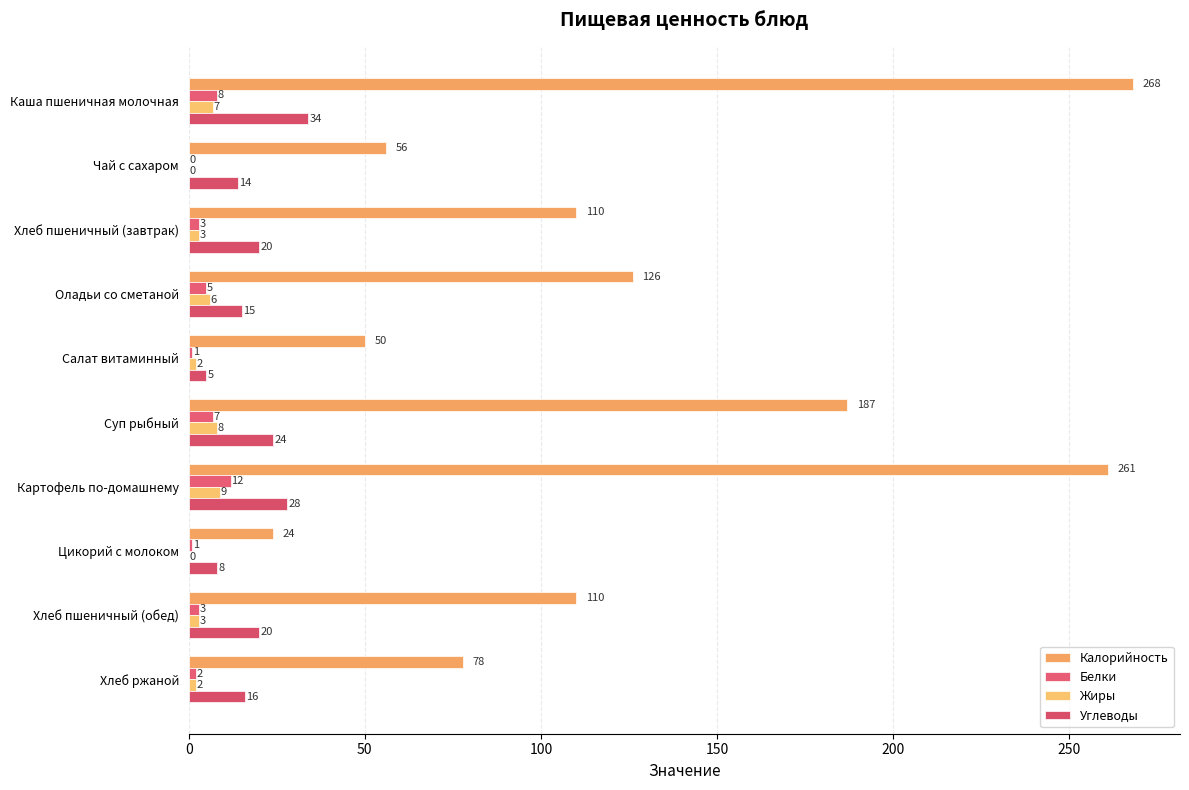

How many distinct data groups are displayed?

4